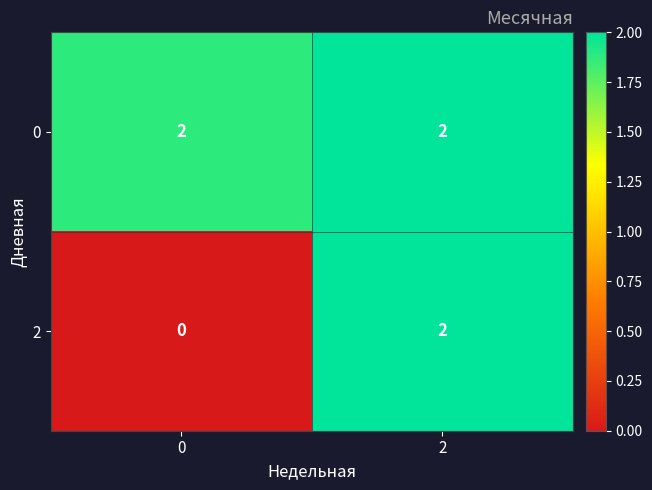

True or false: 0 has a value of 1 at 2.

False